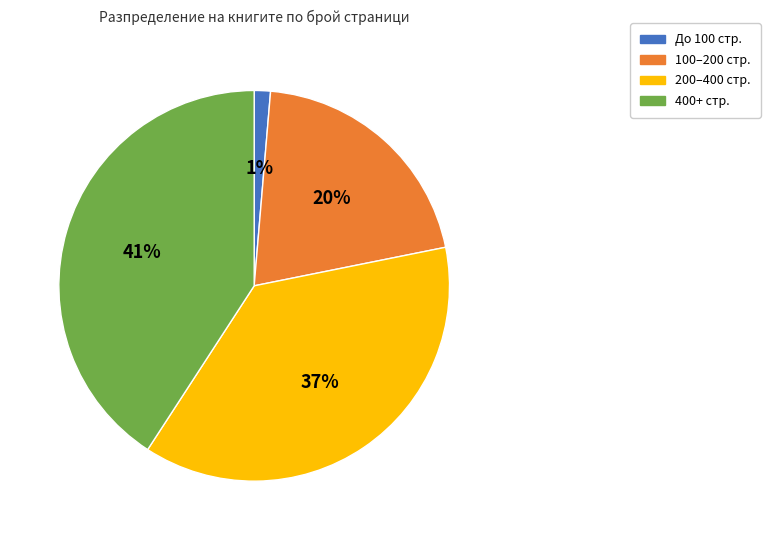

Is there any slice that represents more than half of the pie?

No